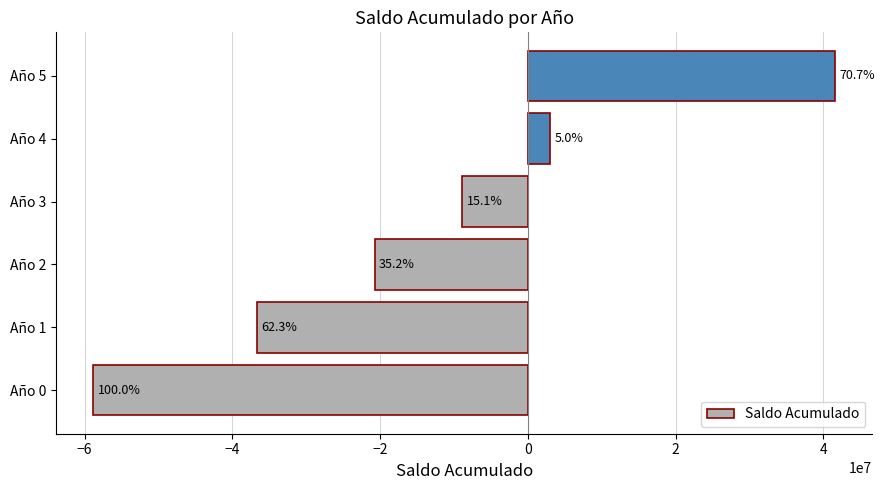

Does the chart contain any negative values?

Yes